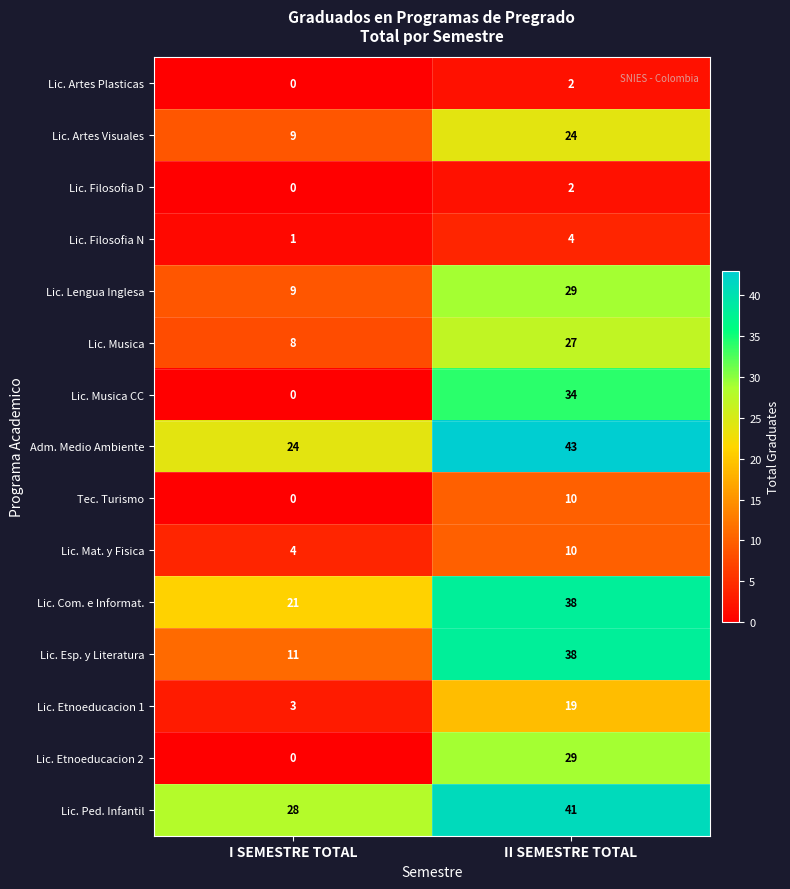

The Lic. Mat. y Fisica series shows 4 at I SEMESTRE TOTAL. True or false?

True